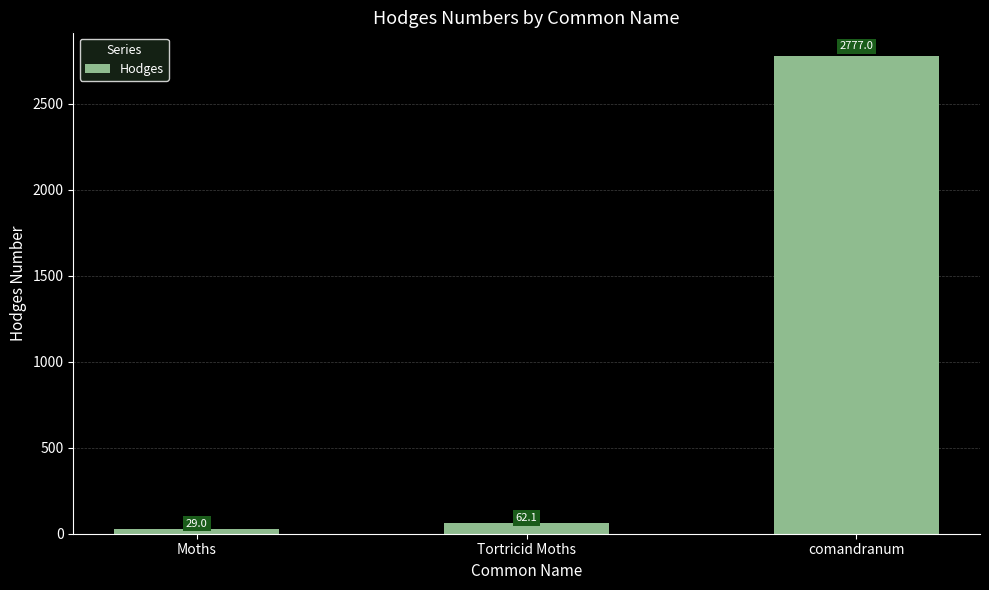

Which category has the highest value across all series?

comandranum